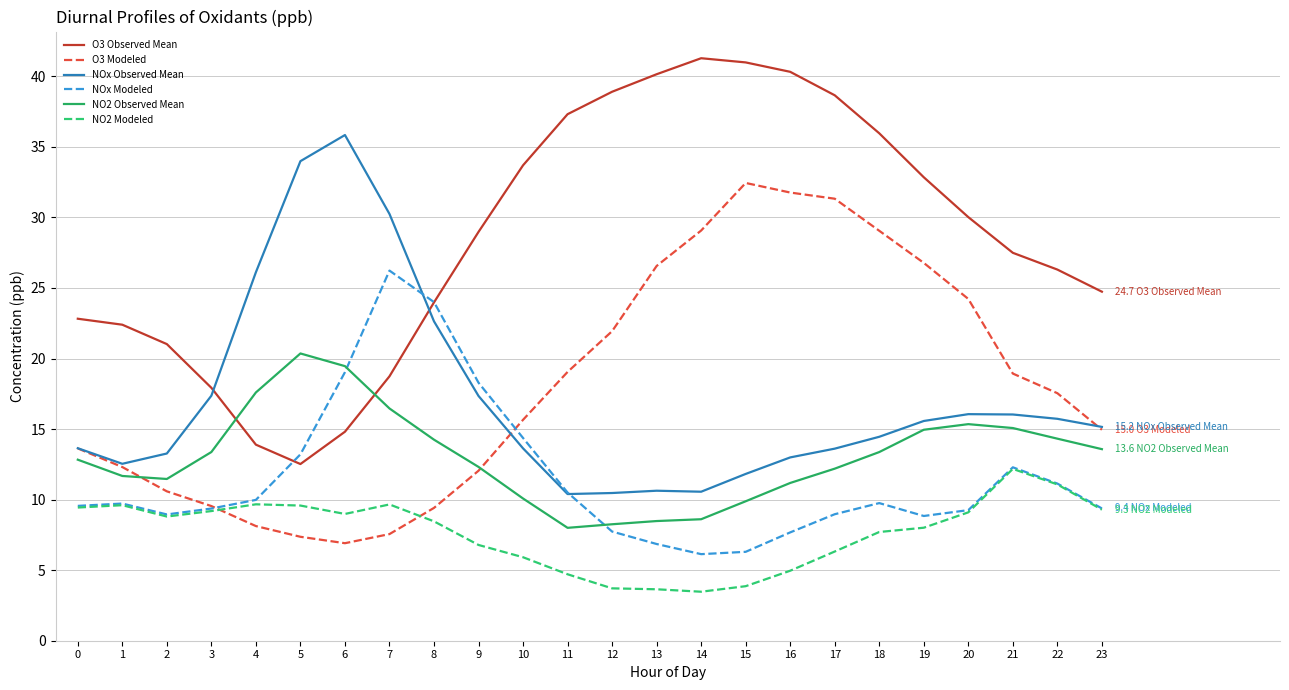

Which series has the widest spread of values?

O3 Observed Mean